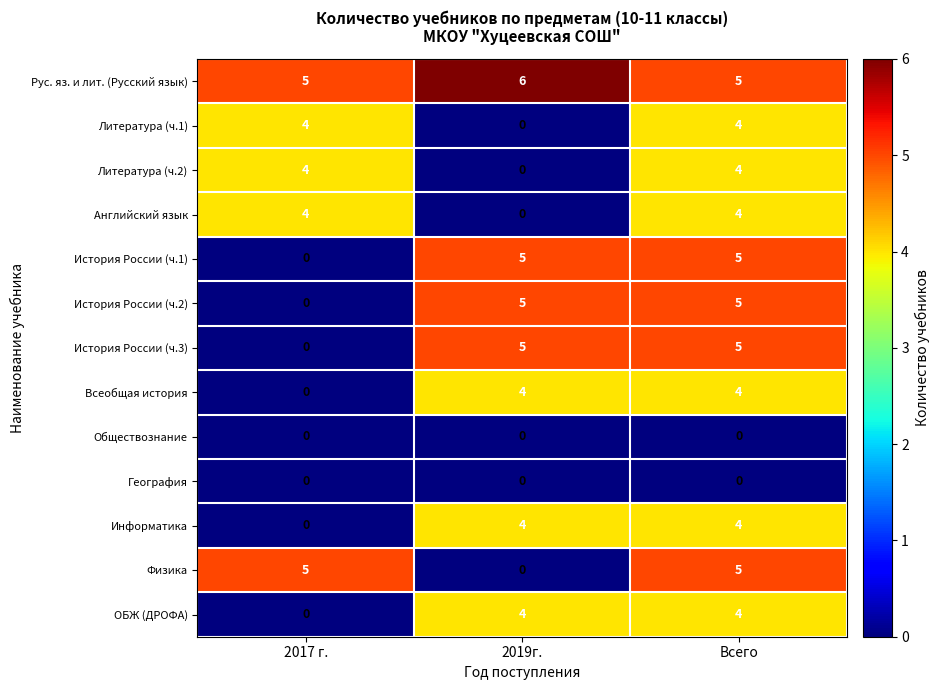

What is the difference between the Всеобщая история values at 2019г. and 2017 г.?

4